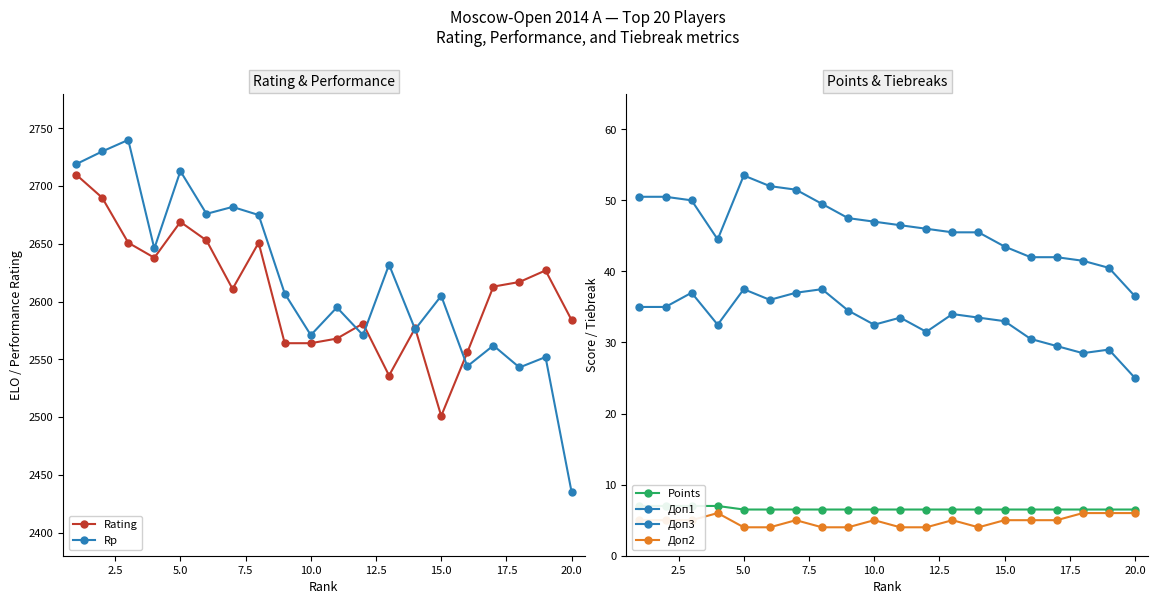

What is the lowest value of the Доп2 series?

4.0